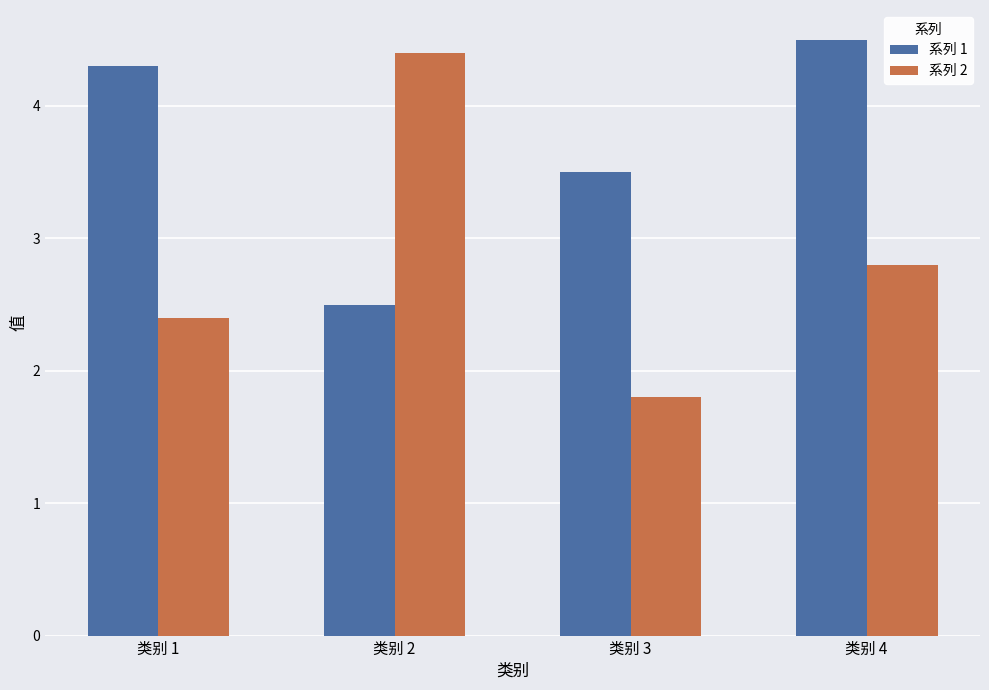

Which series has the widest spread of values?

系列 2